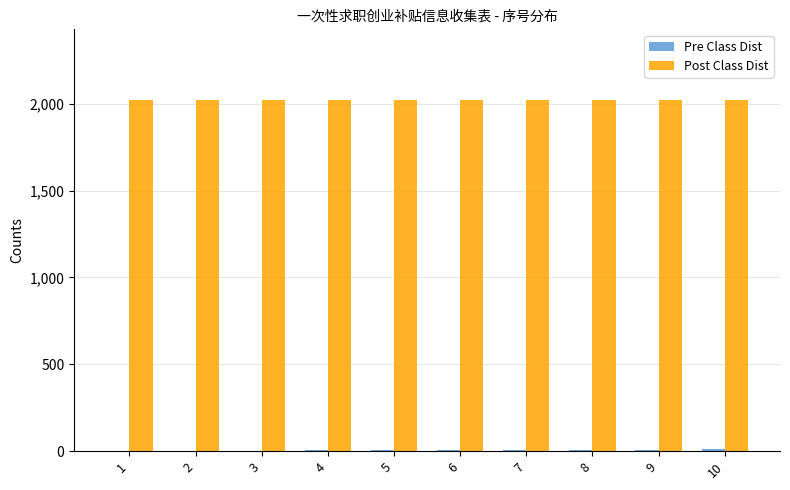

How many data points does each series have?

10